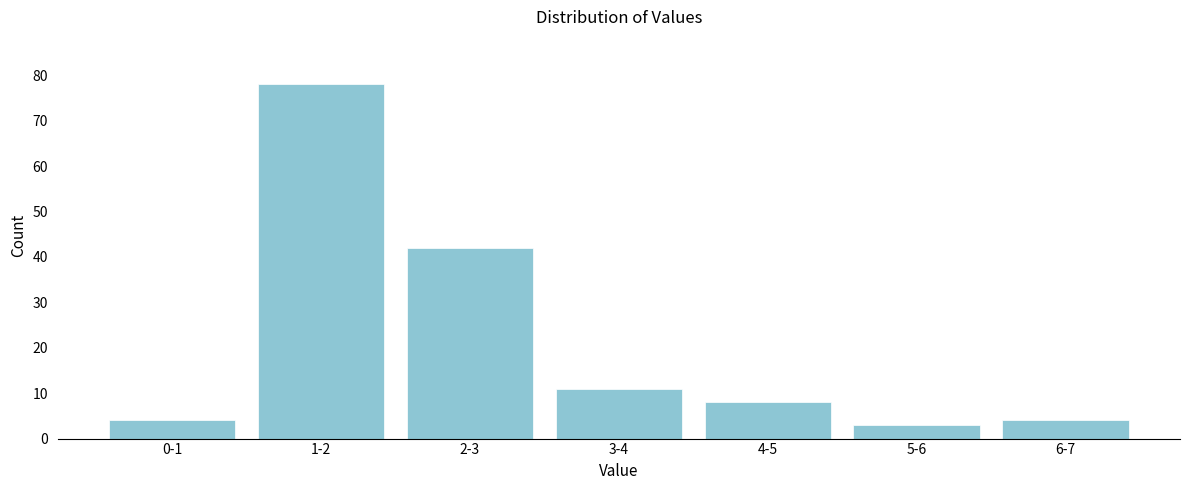

Reading right to left, transcribe all the data shown in this chart.

6-7=4	5-6=3	4-5=8	3-4=11	2-3=42	1-2=78	0-1=4